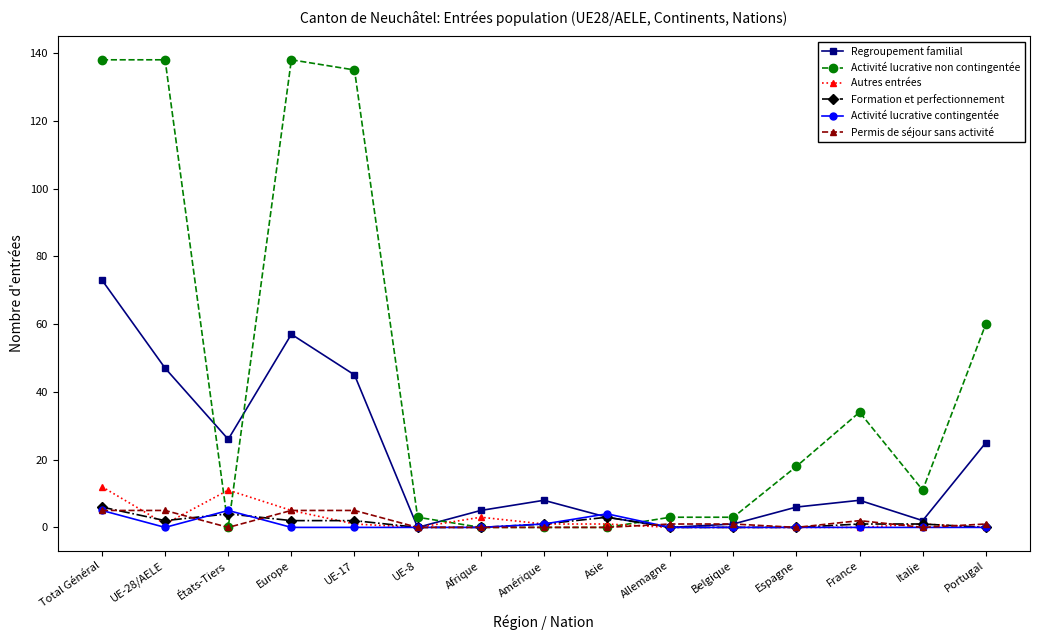

Reading left to right, transcribe all the data shown in this chart.

Regroupement familial: 73	47	26	57	45	0	5	8	3	0	1	6	8	2	25
Activité lucrative non contingentée: 138	138	0	138	135	3	0	0	0	3	3	18	34	11	60
Autres entrées: 12	1	11	5	1	0	3	1	1	0	0	0	0	1	0
Formation et perfectionnement: 6	2	4	2	2	0	0	1	3	0	0	0	1	1	0
Activité lucrative contingentée: 5	0	5	0	0	0	0	1	4	0	0	0	0	0	0
Permis de séjour sans activité: 5	5	0	5	5	0	0	0	0	1	1	0	2	0	1